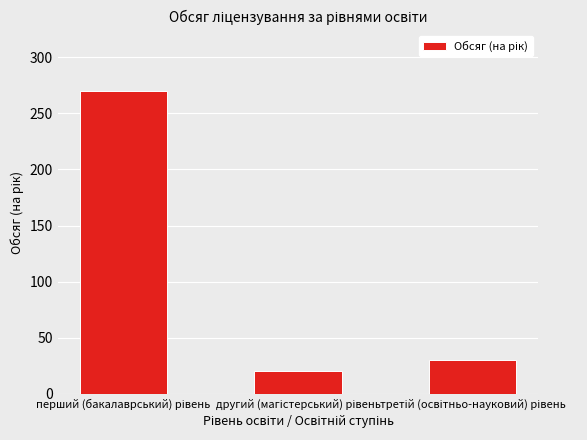

What is the smallest value displayed?

20